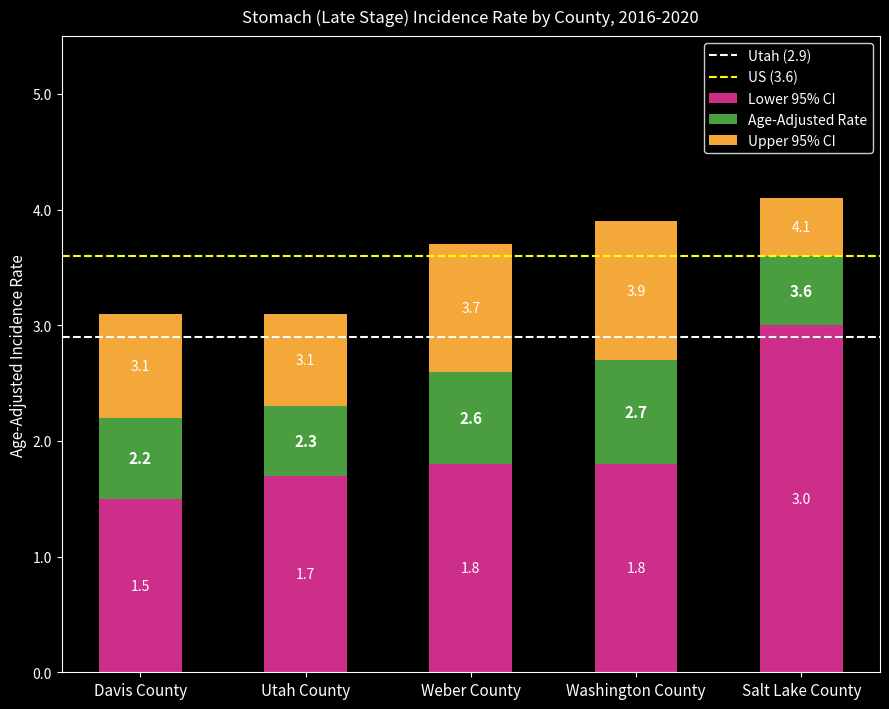

Is it true that Upper 95% CI equals 3.1 at Davis County?

True